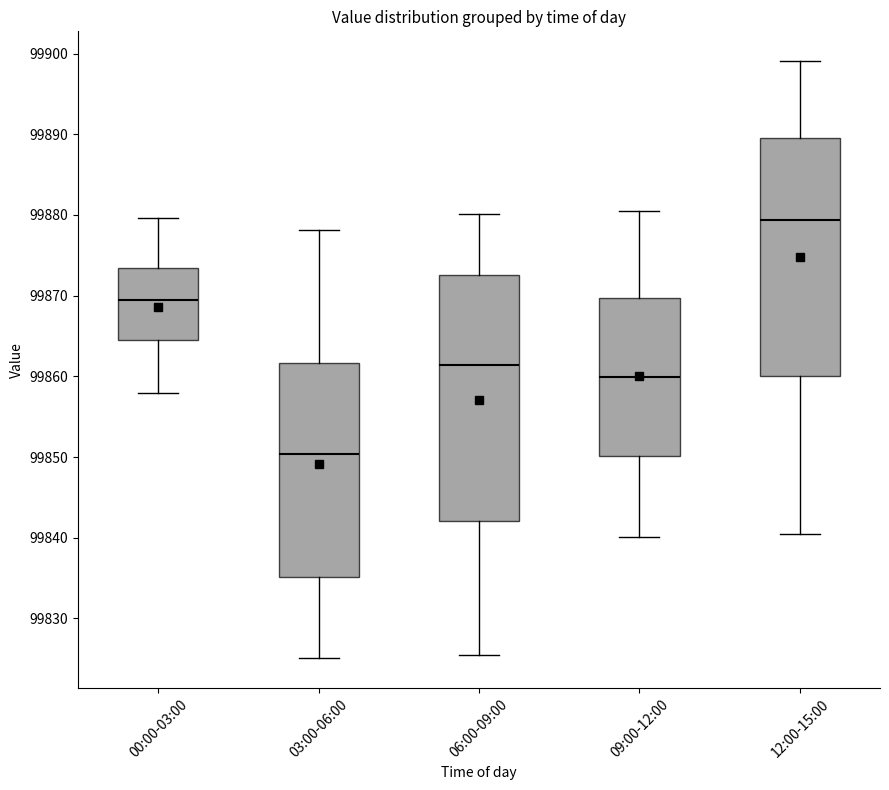

Which box's median line is the highest?

12:00-15:00